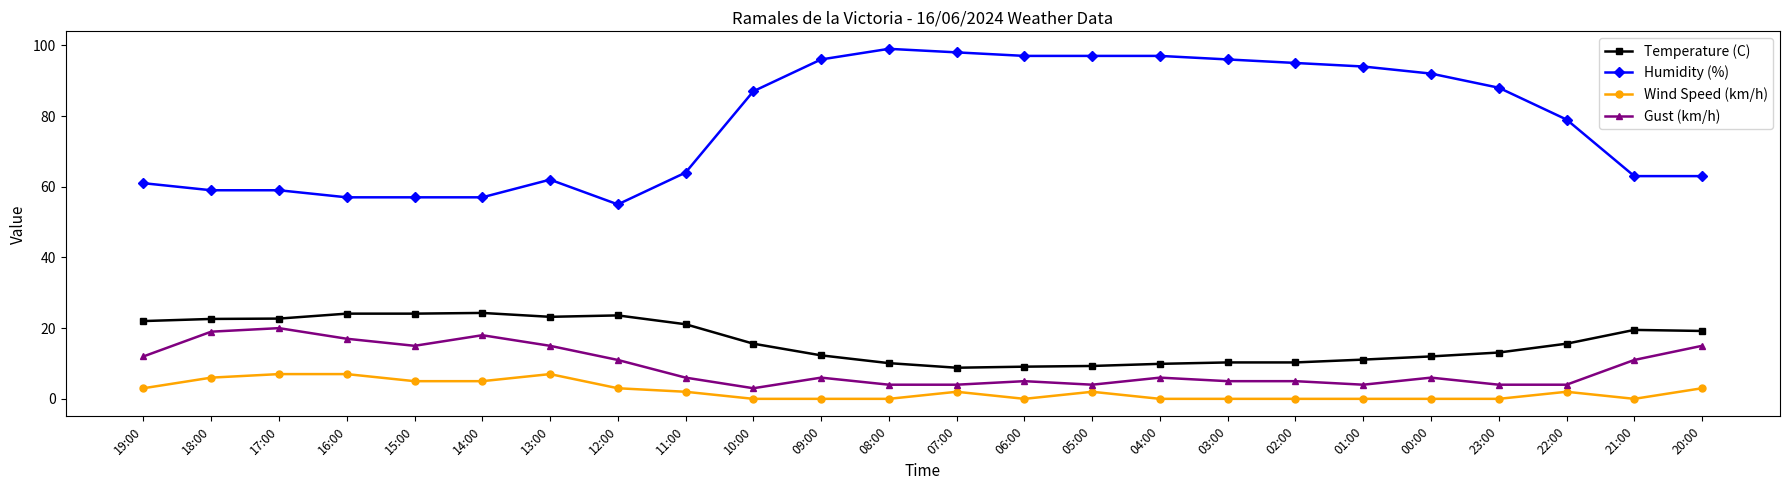

What is the difference between the Humidity (%) values at 00:00 and 04:00?

5.0